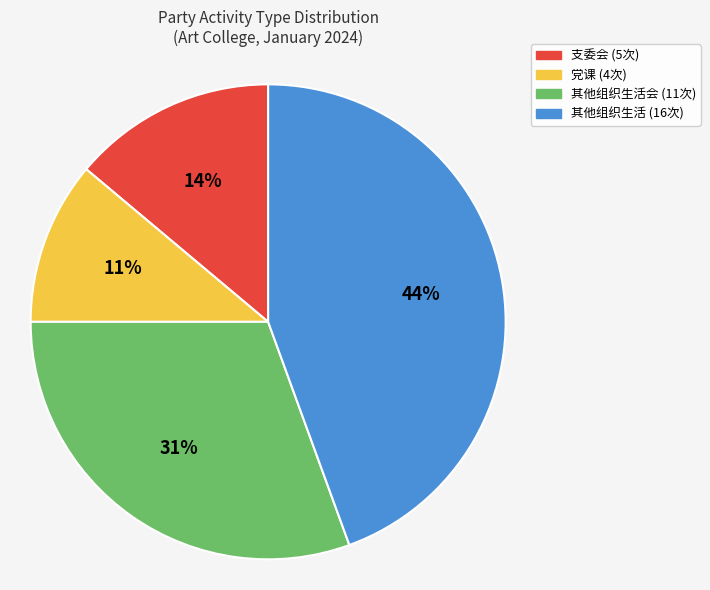

To the nearest percent, what is the average slice percentage?

25%